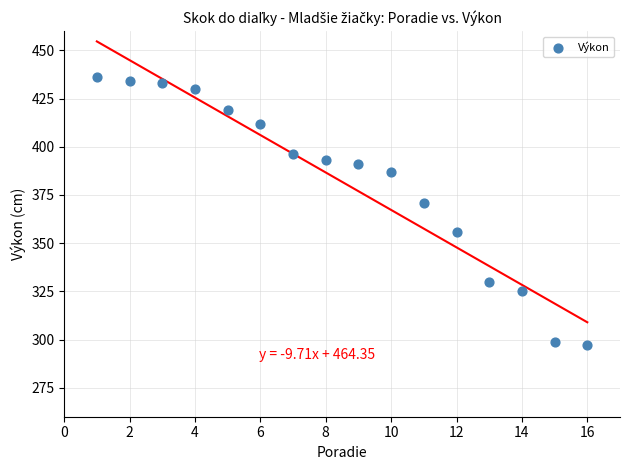

What Y value in the scatter plot is closest to 366?

371